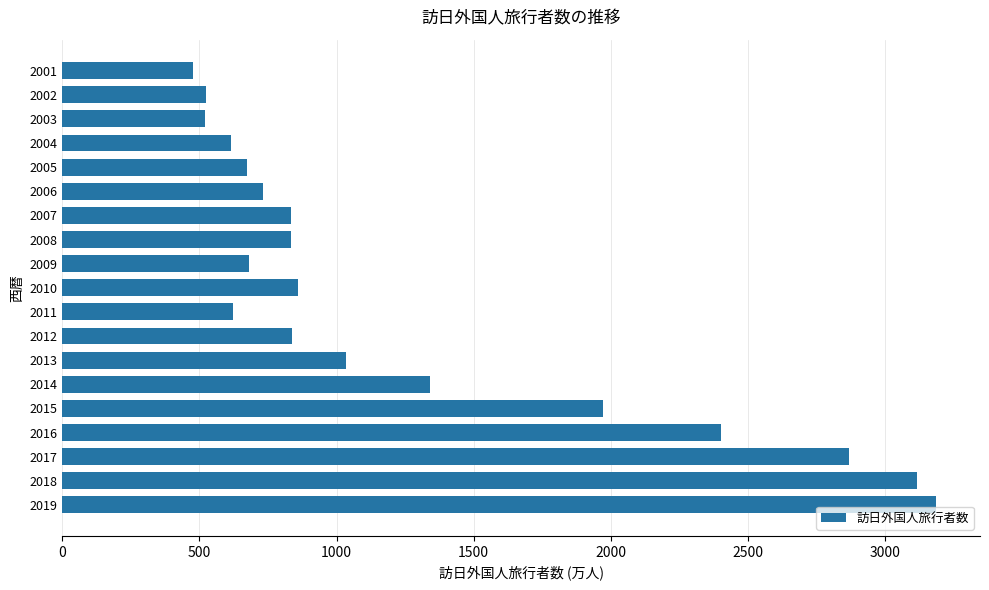

How many categories are shown in the chart?

19